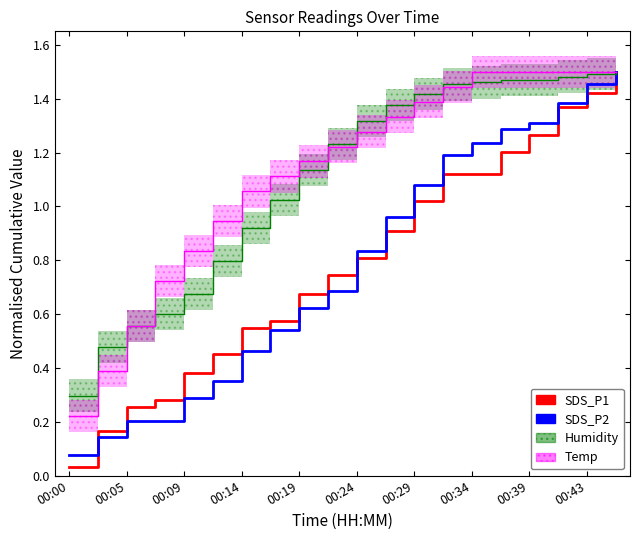

True or false: SDS_P1 and Humidity cross at least once.

False